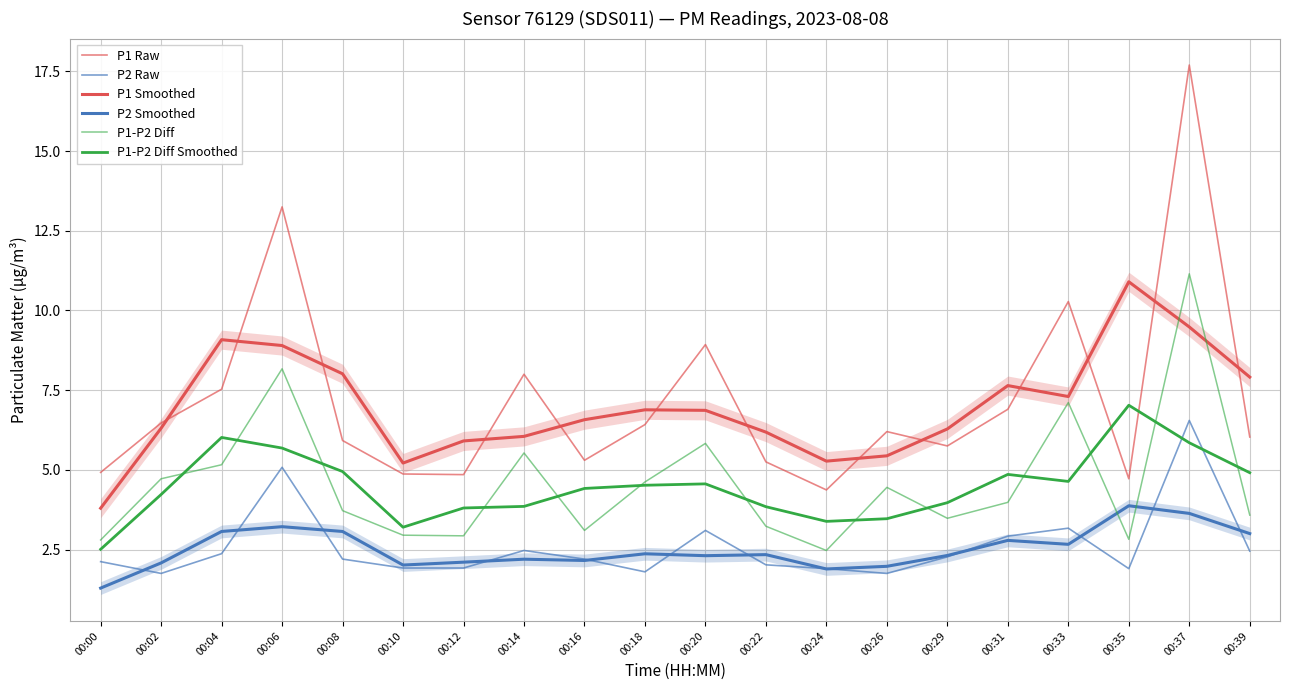

Does the chart have visible grid lines?

Yes